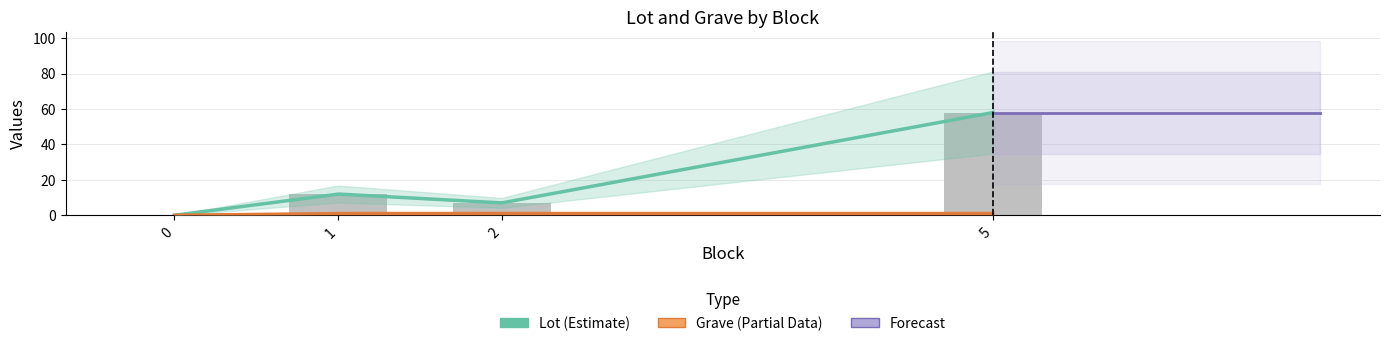

Are the bars horizontal?

No